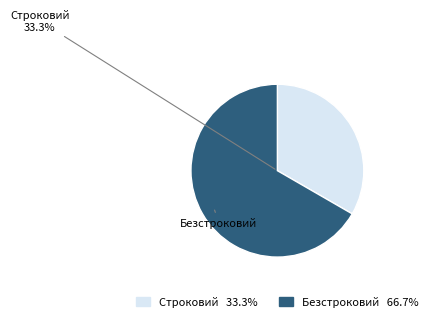

How much of the chart is everything except Строковий?

66.7%